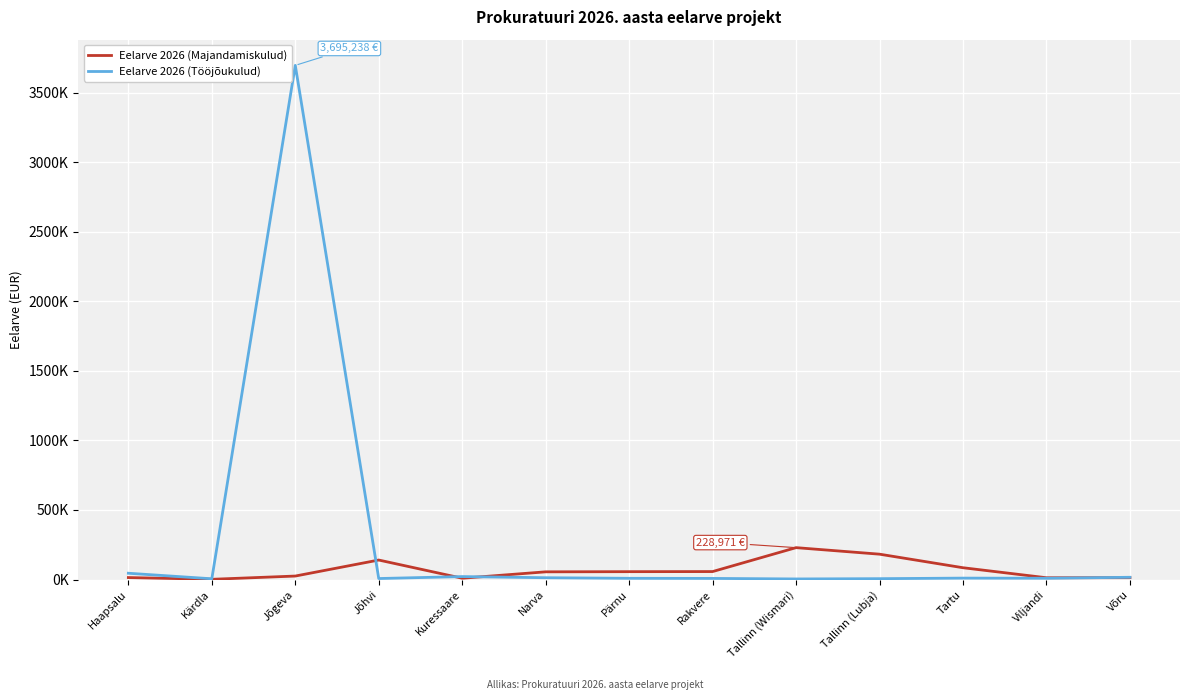

Is the value of Eelarve 2026 (Tööjõukulud) at Jõgeva greater than the value of Eelarve 2026 (Majandamiskulud) at Jõgeva?

Yes